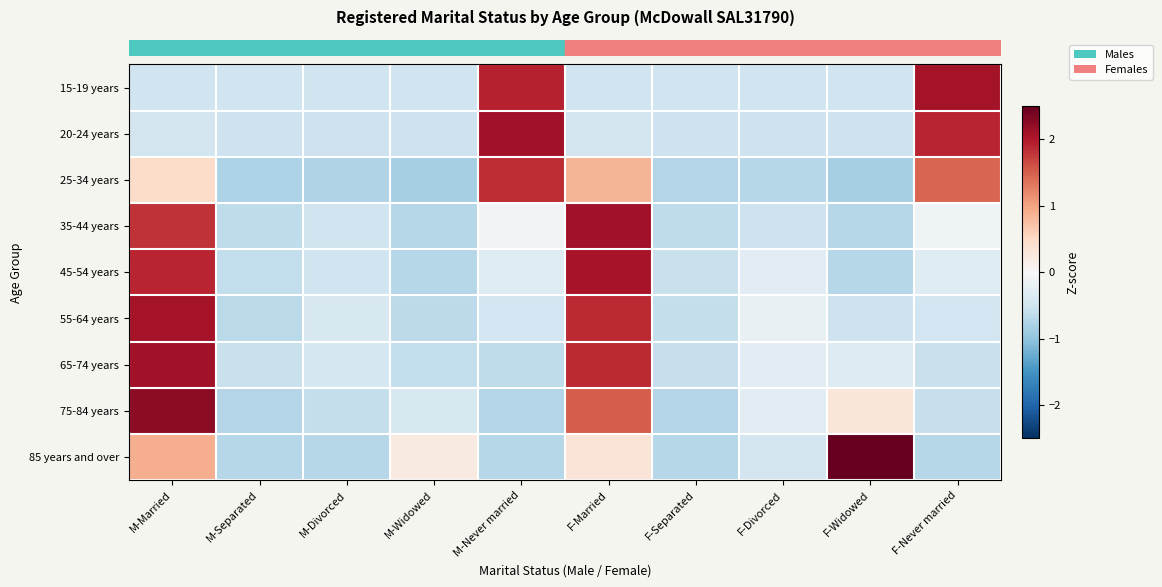

How many series are shown in this chart?

9